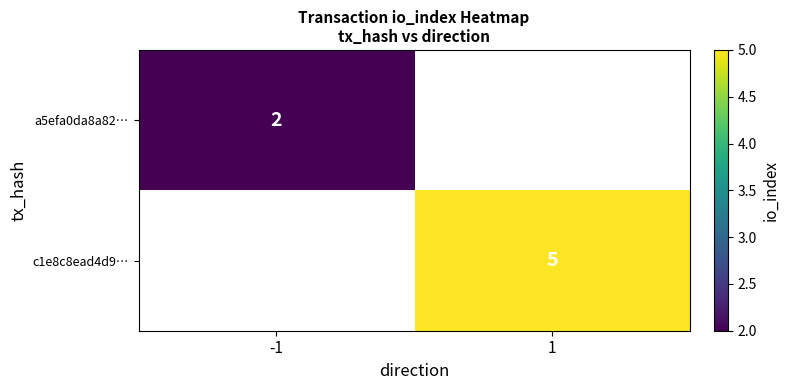

The value of c1e8c8ead4d9… at 1 is 3. True or false?

False